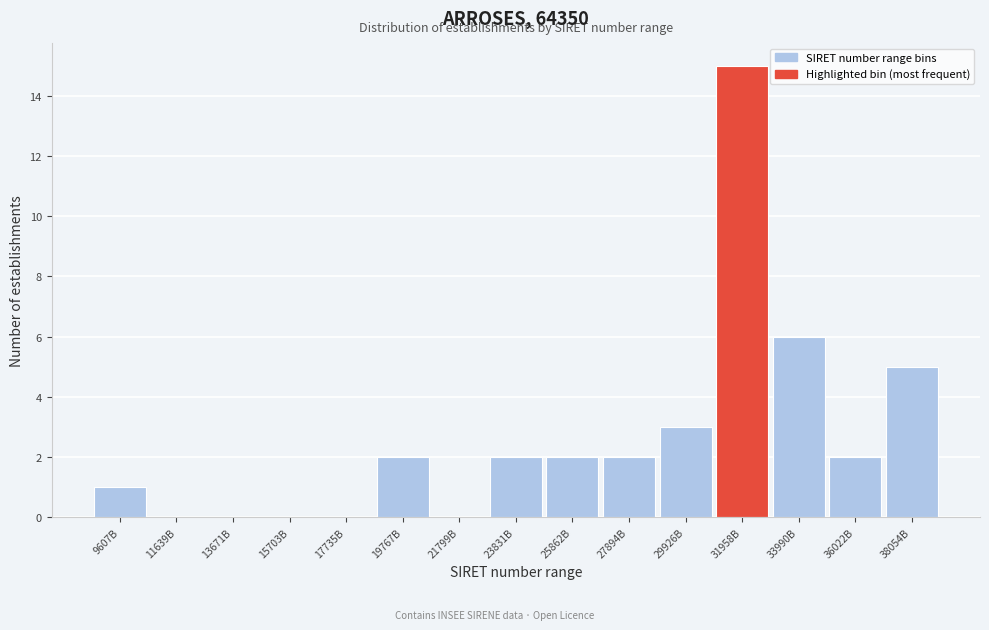

Reading left to right, transcribe all the data shown in this chart.

9607B=1	11639B=0	13671B=0	15703B=0	17735B=0	19767B=2	21799B=0	23831B=2	25862B=2	27894B=2	29926B=3	31958B=15	33990B=6	36022B=2	38054B=5